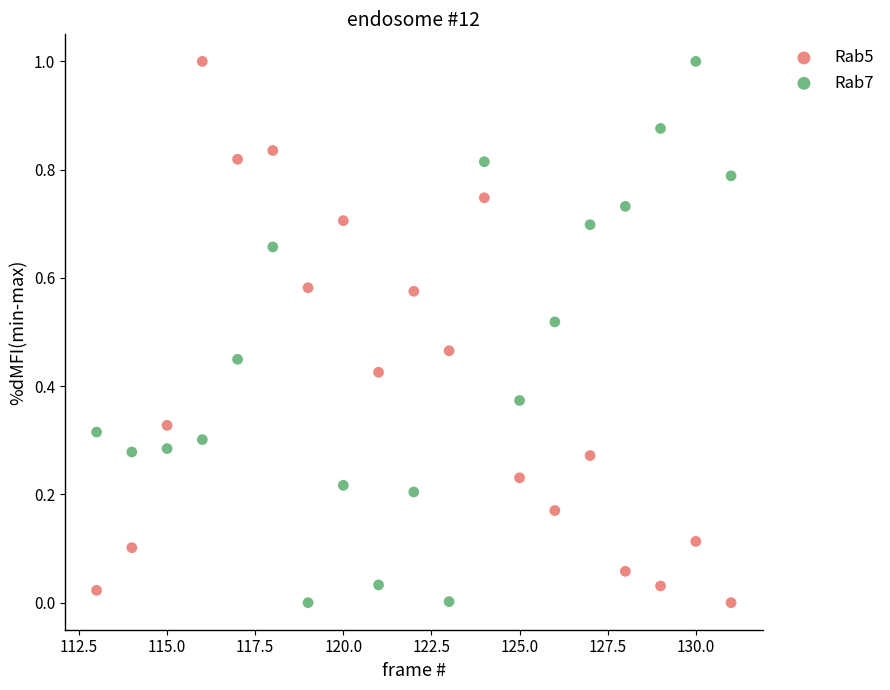

Across all data points, what is the range of Y values (max minus min)?

1.0